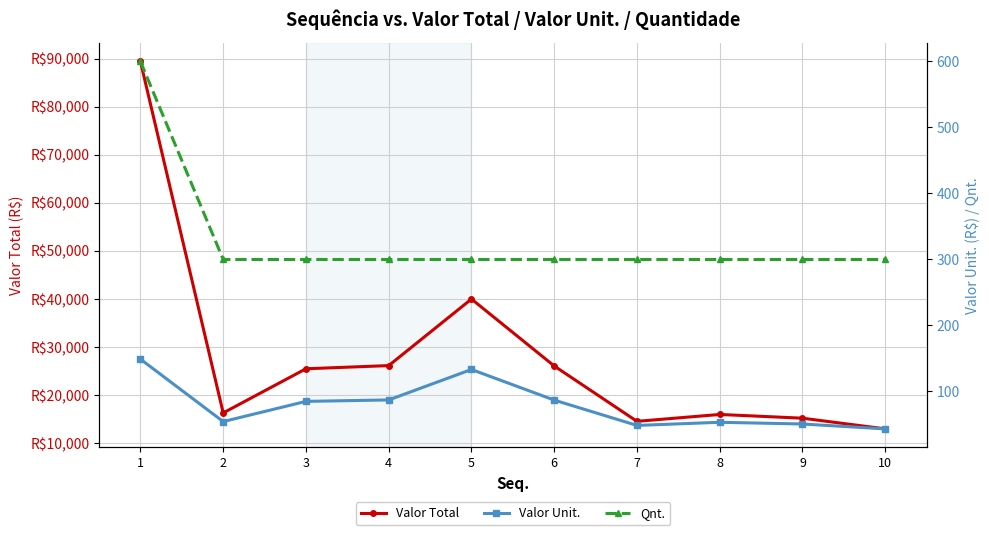

Read the Qnt. value at 3.

300.0